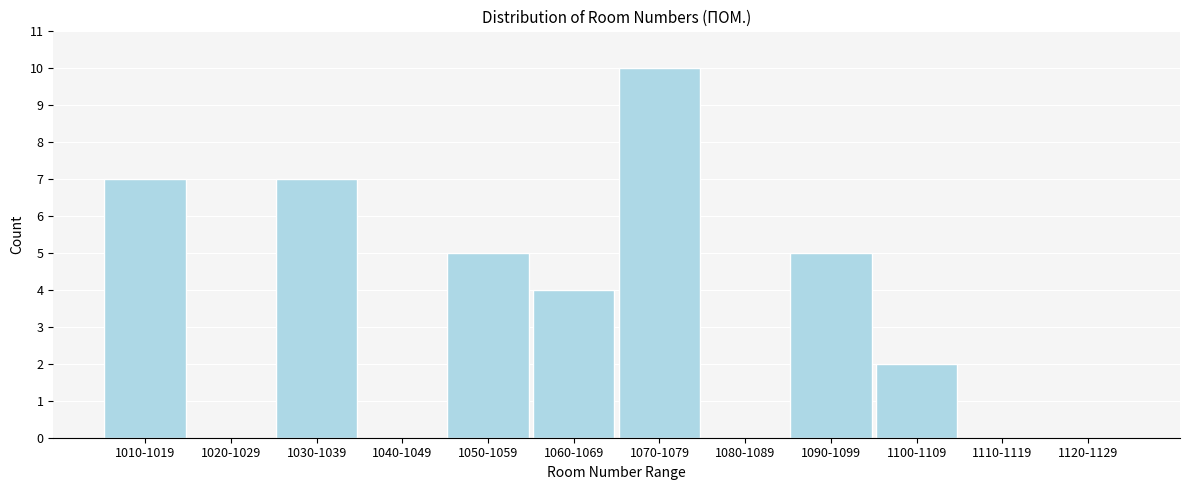

Reading left to right, extract all data points from this chart.

1010-1019=7	1020-1029=0	1030-1039=7	1040-1049=0	1050-1059=5	1060-1069=4	1070-1079=10	1080-1089=0	1090-1099=5	1100-1109=2	1110-1119=0	1120-1129=0